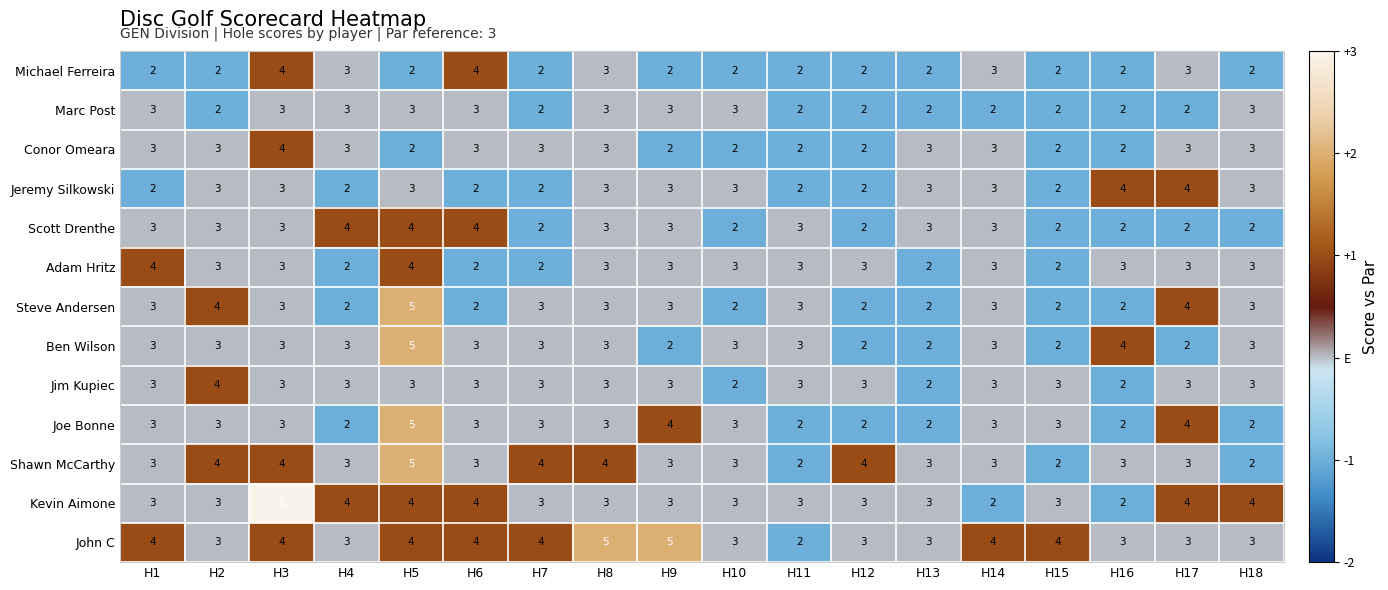

What is the total value across all series at H18?

36